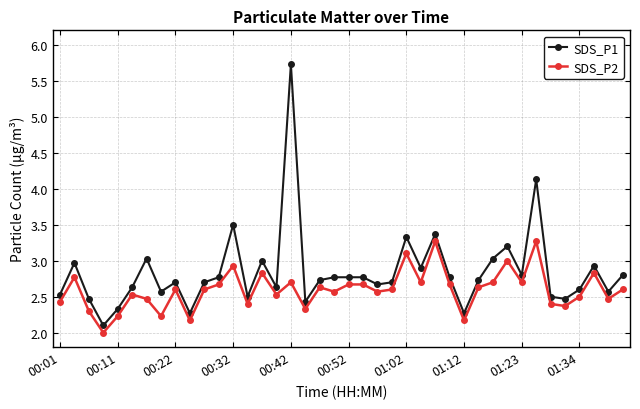

What are all the series names shown in the legend?

SDS_P1, SDS_P2